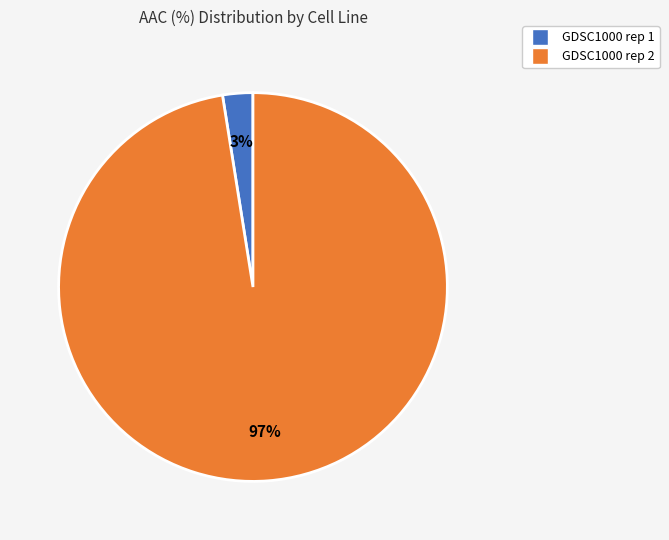

To the nearest percent, what is the combined percentage of GDSC1000 rep 2 and GDSC1000 rep 1?

100%